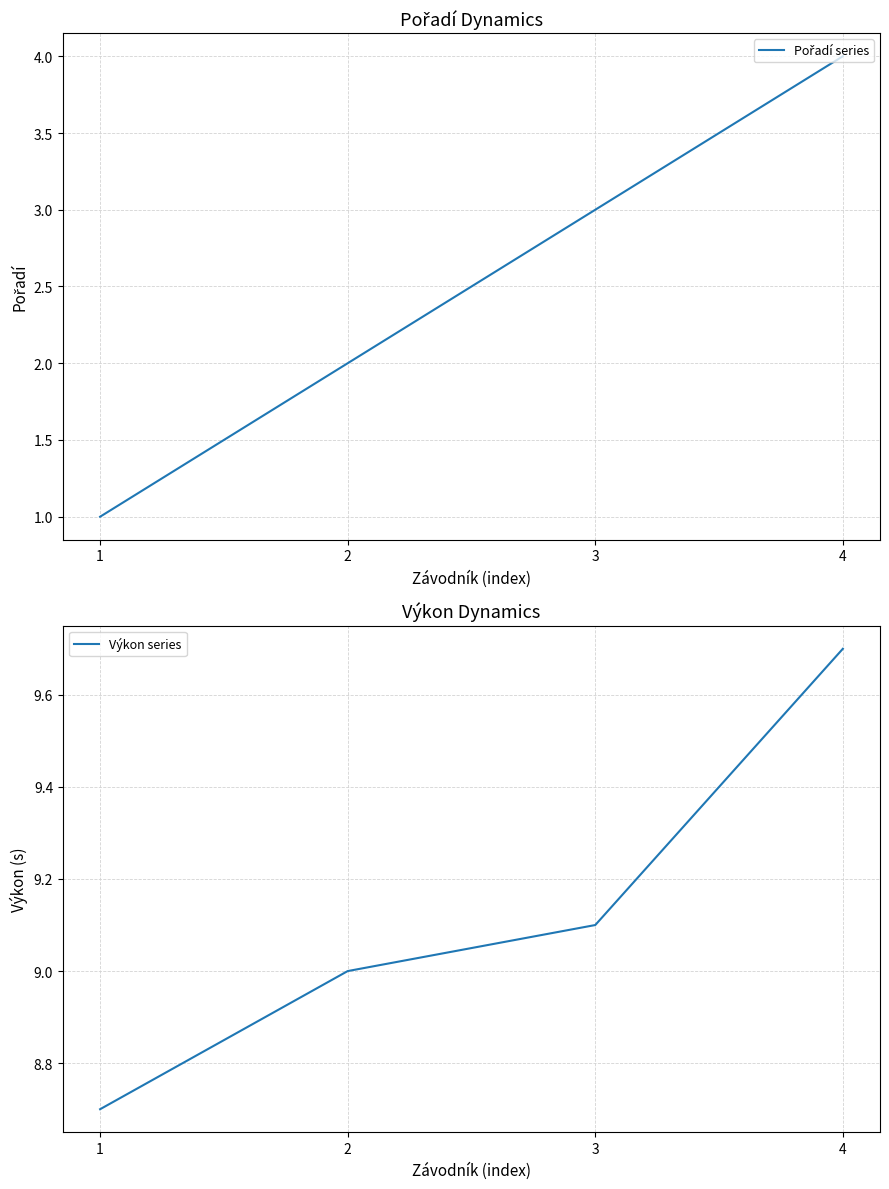

True or false: Výkon series has a value of 8.7 at 1.

True